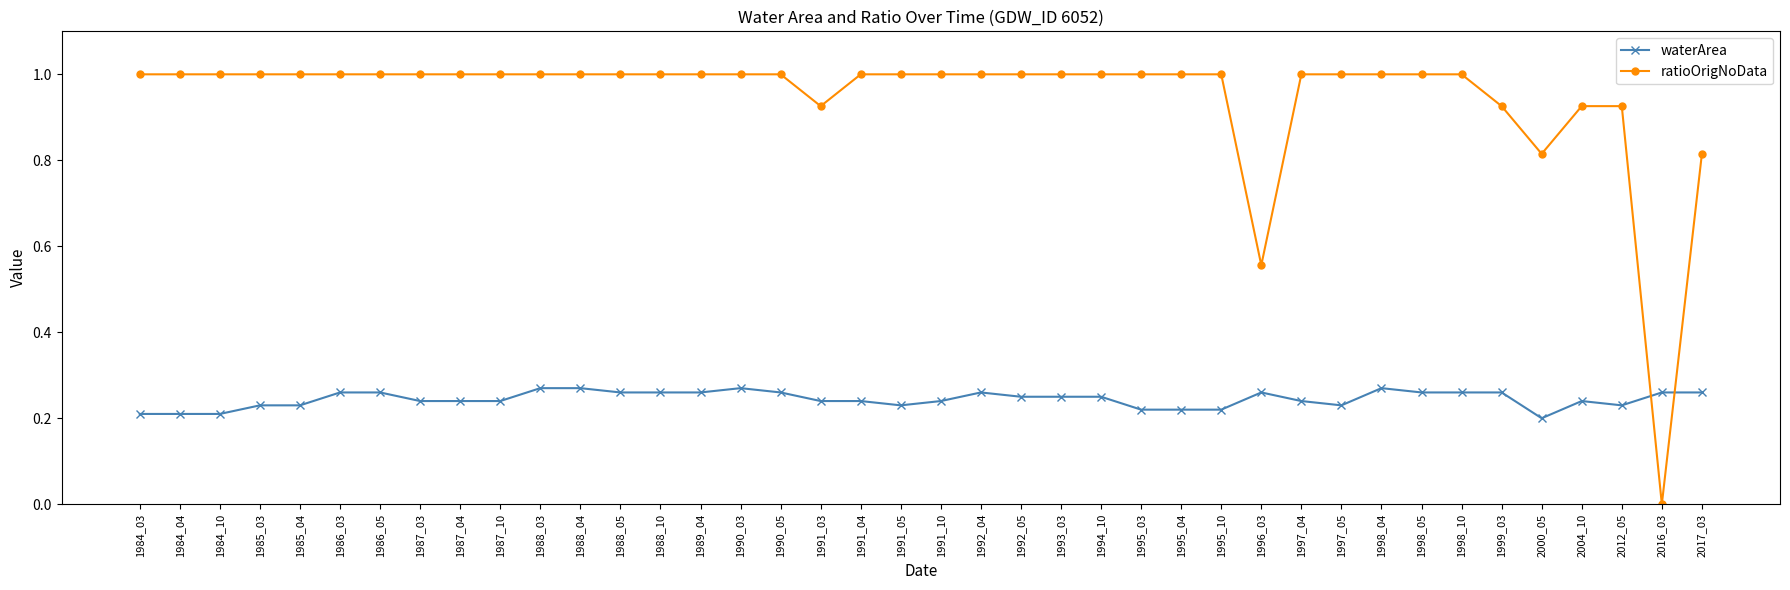

How many series are shown in this chart?

2